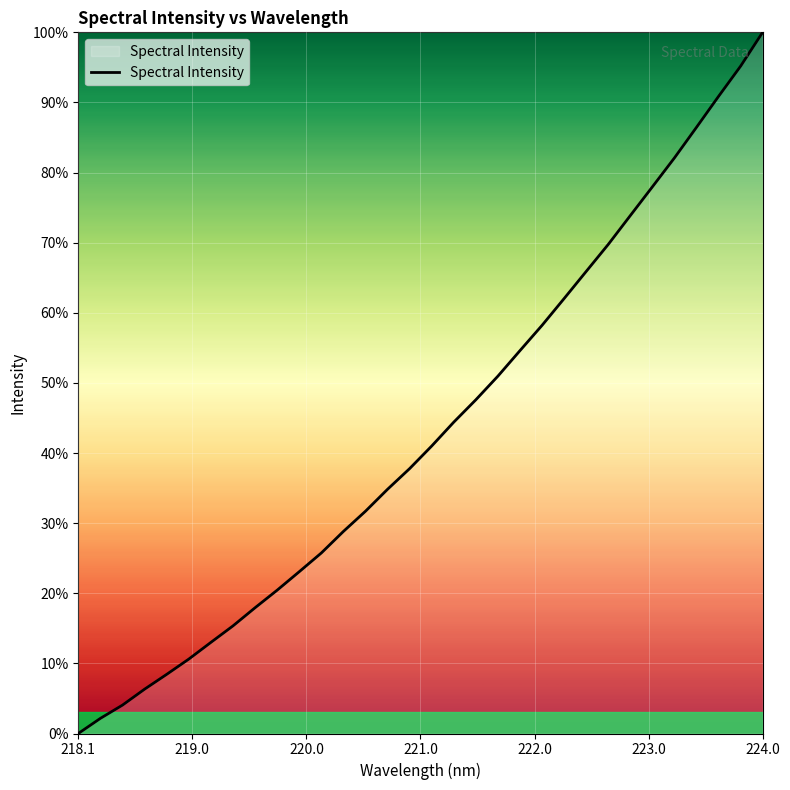

What is the greatest value displayed?

100.0